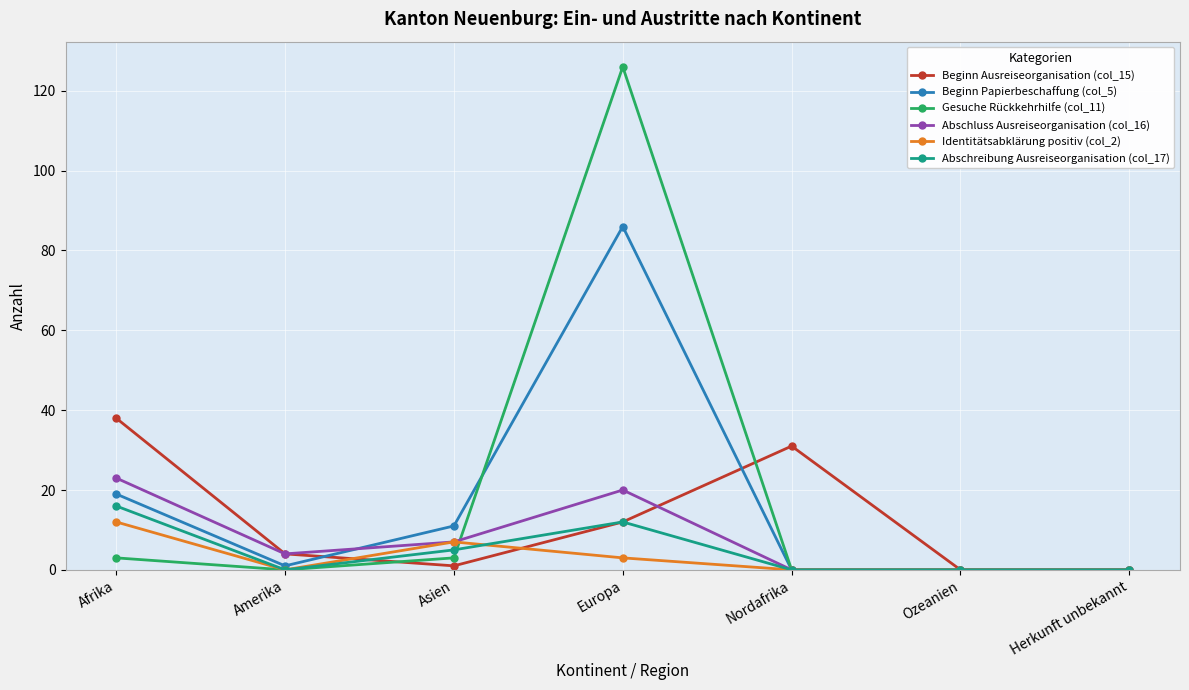

What position from the left is Amerika?

2